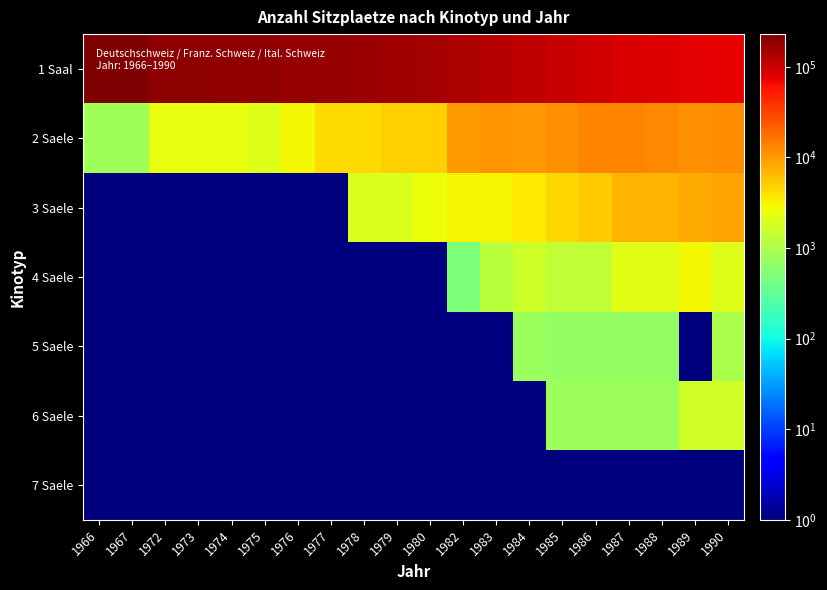

Reading left to right, what are all the values shown in this chart?

1 Saal: 1966=229493.0	1967=226204.0	1972=197422.0	1973=192213.0	1974=188228.0	1975=185968.0	1976=180053.0	1977=172290.0	1978=166528.0	1979=160627.0	1980=155194.0	1982=137068.0	1983=127947.0	1984=114200.0	1985=105290.0	1986=95972.0	1987=87035.0	1988=82678.0	1989=77966.0	1990=72283.0
2 Saele: 1966=827.0	1967=847.0	1972=2360.0	1973=2360.0	1974=2360.0	1975=2061.0	1976=2881.0	1977=4333.0	1978=4318.0	1979=4983.0	1980=4980.0	1982=9646.0	1983=10556.0	1984=10086.0	1985=11182.0	1986=12779.0	1987=13215.0	1988=12447.0	1989=11519.0	1990=11950.0
3 Saele: 1966=0.1	1967=0.1	1972=0.1	1973=0.1	1974=0.1	1975=0.1	1976=0.1	1977=0.1	1978=1987.0	1979=1955.0	1980=2622.0	1982=3129.0	1983=3128.0	1984=3618.0	1985=4528.0	1986=5212.0	1987=7074.0	1988=7009.0	1989=7903.0	1990=8659.0
4 Saele: 1966=0.1	1967=0.1	1972=0.1	1973=0.1	1974=0.1	1975=0.1	1976=0.1	1977=0.1	1978=0.1	1979=0.1	1980=0.1	1982=484.0	1983=1214.0	1984=1635.0	1985=1354.0	1986=1354.0	1987=2138.0	1988=2138.0	1989=2919.0	1990=2049.0
5 Saele: 1966=0.1	1967=0.1	1972=0.1	1973=0.1	1974=0.1	1975=0.1	1976=0.1	1977=0.1	1978=0.1	1979=0.1	1980=0.1	1982=0.1	1983=0.1	1984=768.0	1985=672.0	1986=672.0	1987=681.0	1988=681.0	1989=0.1	1990=955.0
6 Saele: 1966=0.1	1967=0.1	1972=0.1	1973=0.1	1974=0.1	1975=0.1	1976=0.1	1977=0.1	1978=0.1	1979=0.1	1980=0.1	1982=0.1	1983=0.1	1984=0.1	1985=807.0	1986=799.0	1987=799.0	1988=799.0	1989=1720.0	1990=1722.0
7 Saele: 1966=0.1	1967=0.1	1972=0.1	1973=0.1	1974=0.1	1975=0.1	1976=0.1	1977=0.1	1978=0.1	1979=0.1	1980=0.1	1982=0.1	1983=0.1	1984=0.1	1985=0.1	1986=0.1	1987=0.1	1988=0.1	1989=0.1	1990=0.1